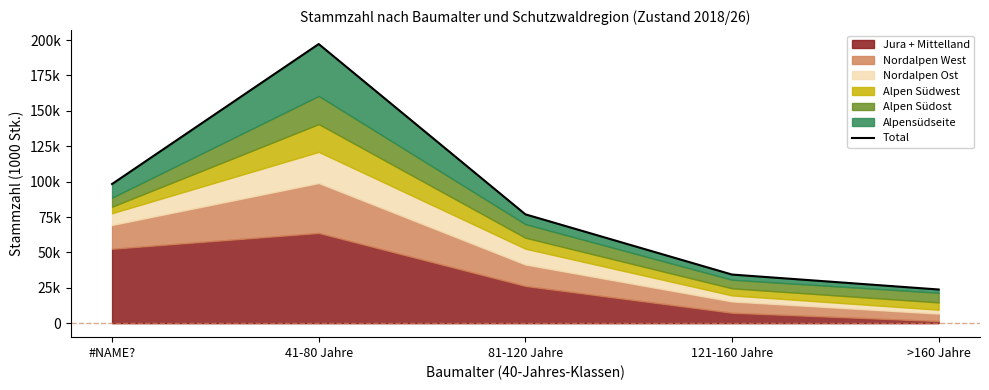

Between 81-120 Jahre and 121-160 Jahre, which is larger?

81-120 Jahre